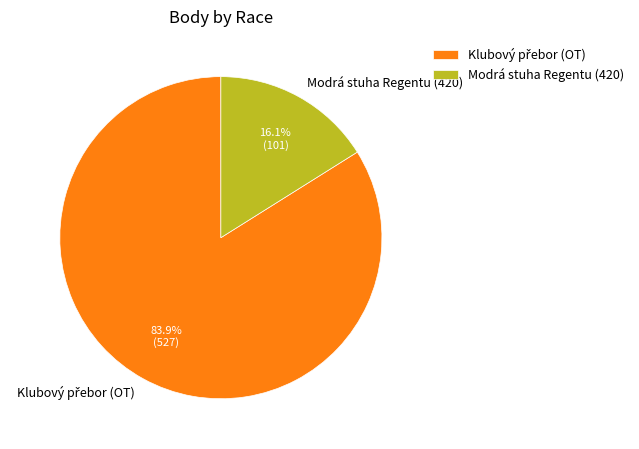

Does any single category account for the majority?

Yes